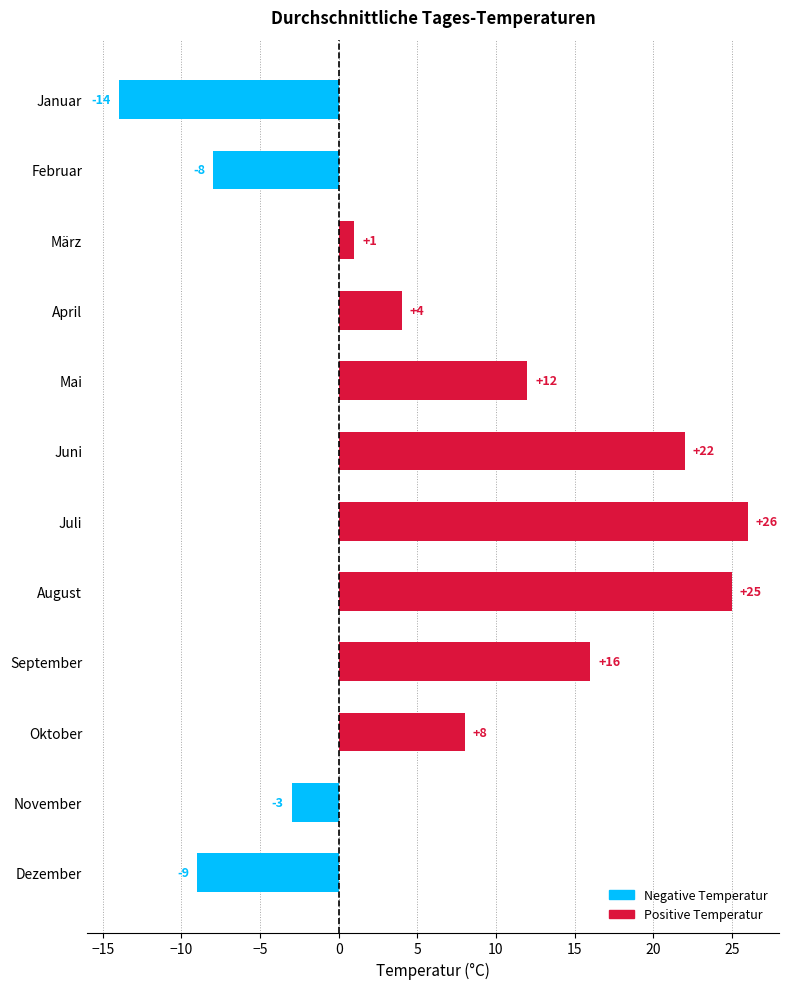

How many values are below zero?

4